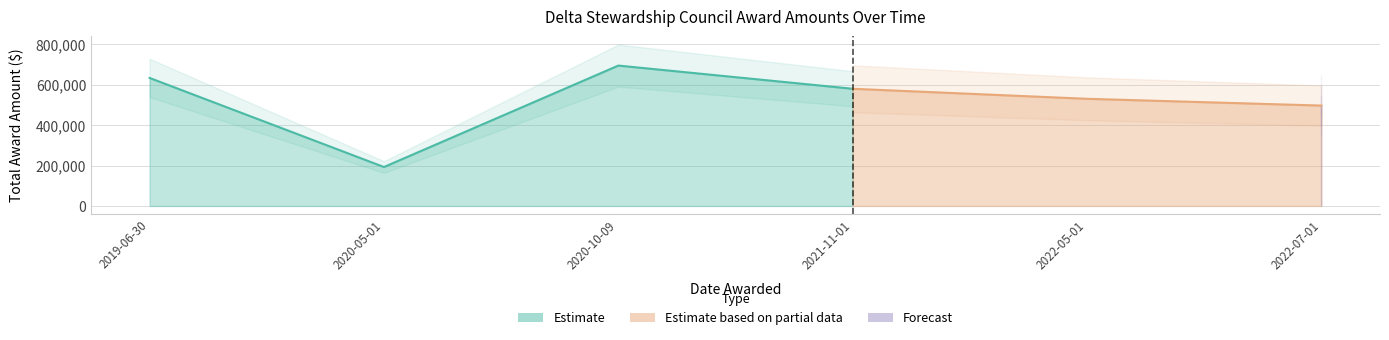

Reading left to right, transcribe all the data shown in this chart.

2019-06-30=632909.0	2020-05-01=192470.0	2020-10-09=694036.4	2021-11-01=579386.0	2022-05-01=529809.0	2022-07-01=496322.0